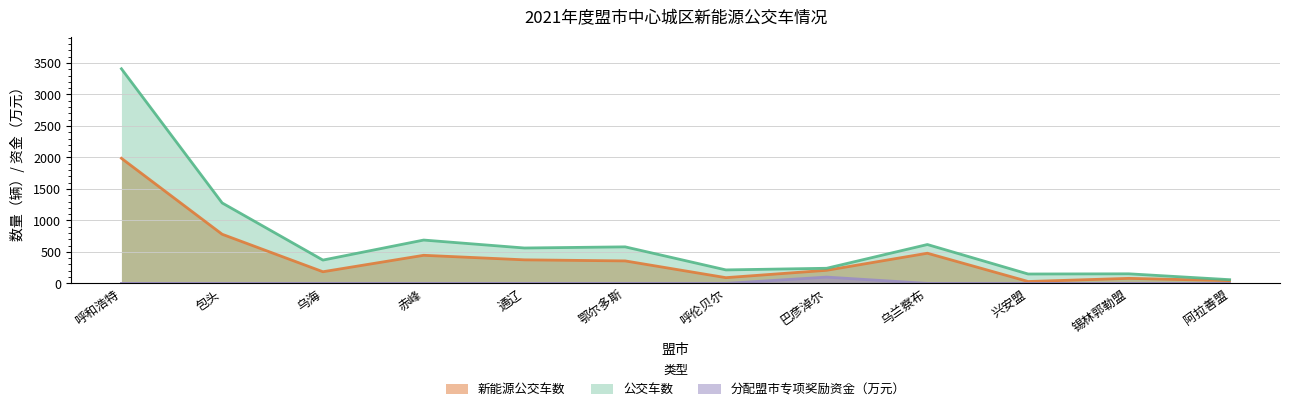

What is the sum of the 分配盟市专项奖励资金（万元） values at 兴安盟 and 巴彦淖尔?

100